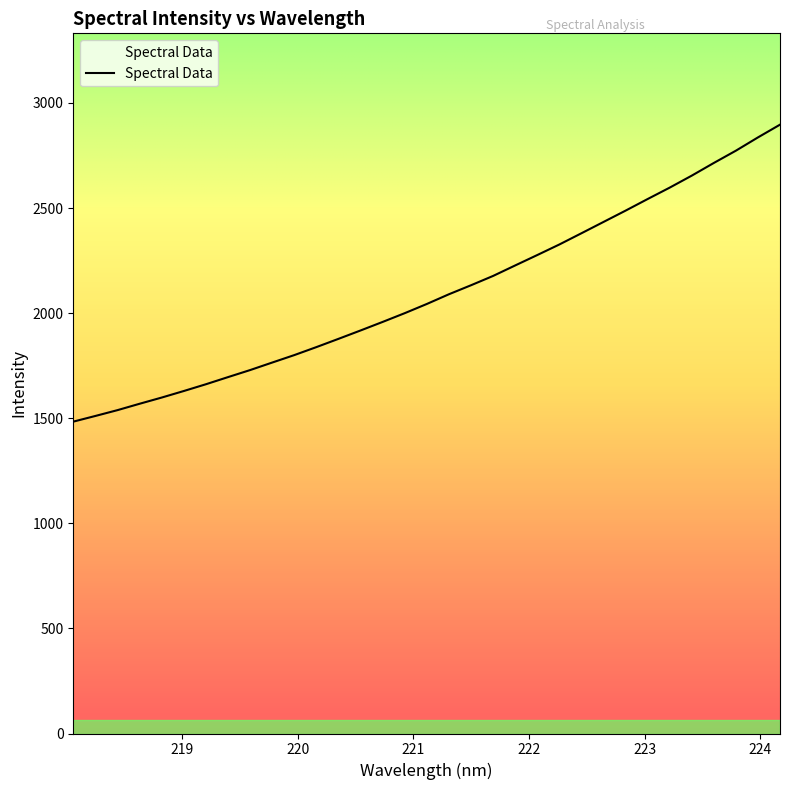

What is the smallest value displayed?

1483.9